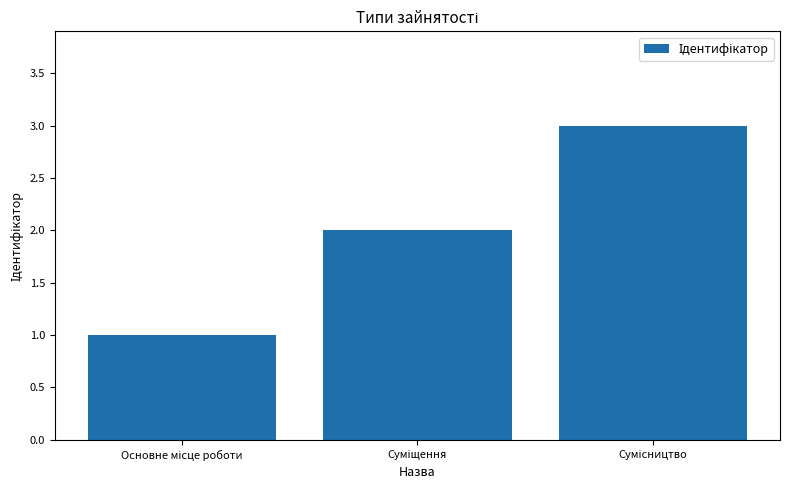

Count the values in the range 1 to 3.

3